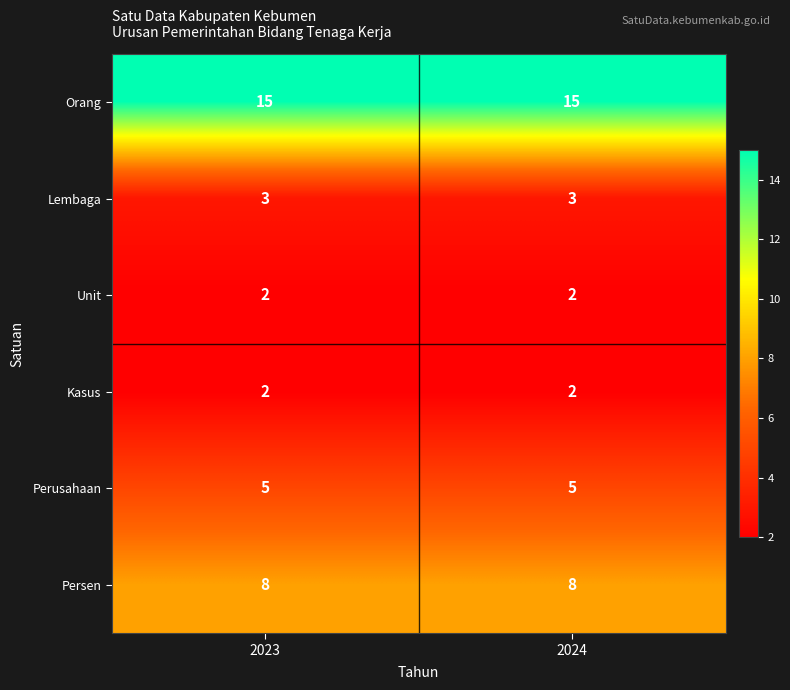

What is the sum of all Kasus values?

4